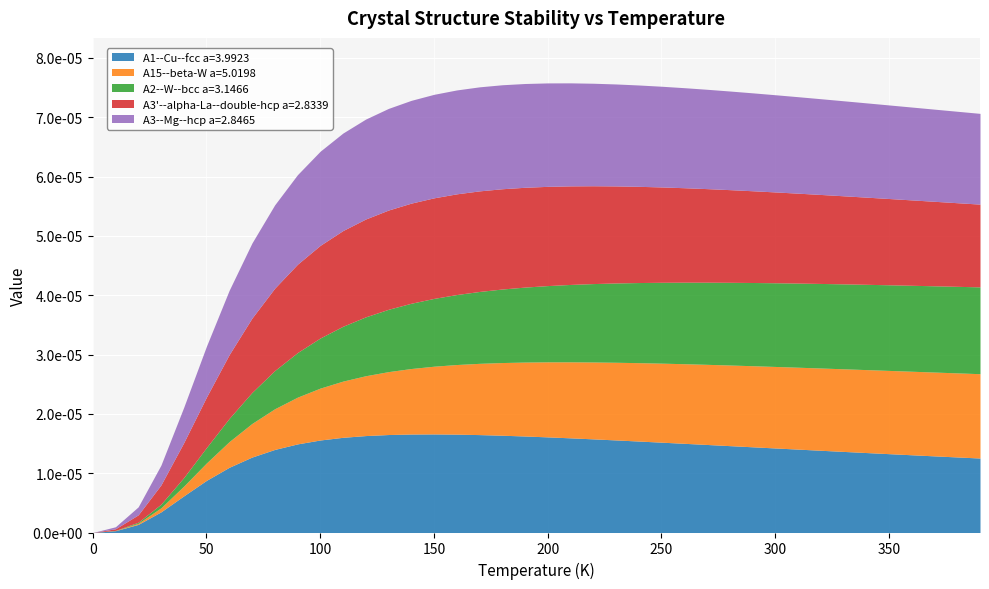

True or false: A2--W--bcc a=3.1466 and A15--beta-W a=5.0198 intersect in this chart.

True